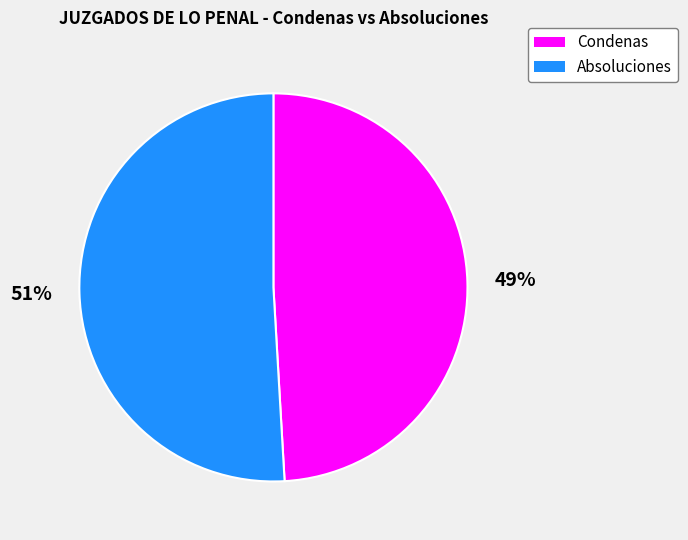

To the nearest percent, what is the difference between the largest and smallest slice percentages?

2%